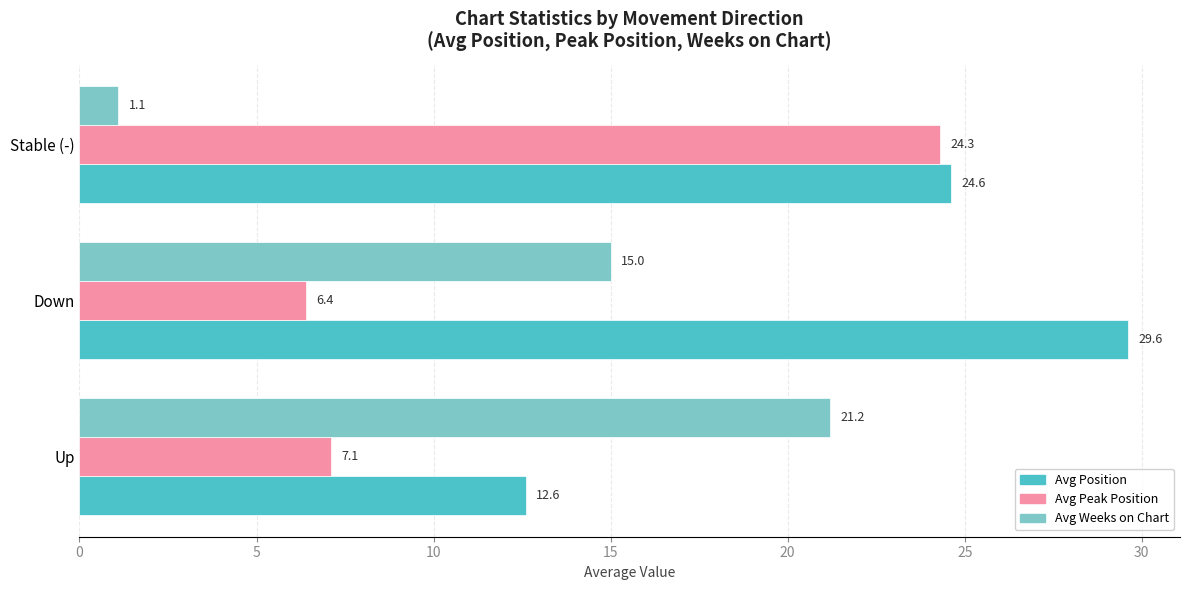

What is the difference between the maximum and minimum values in the Avg Peak Position series?

17.9